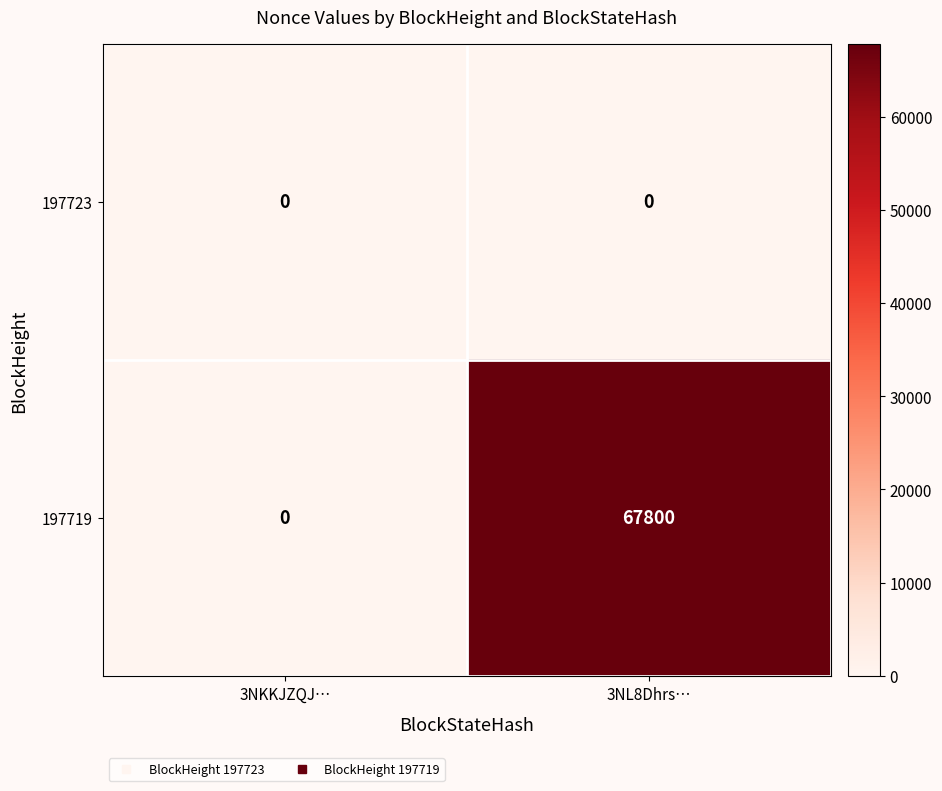

Count the number of data series in this chart.

2